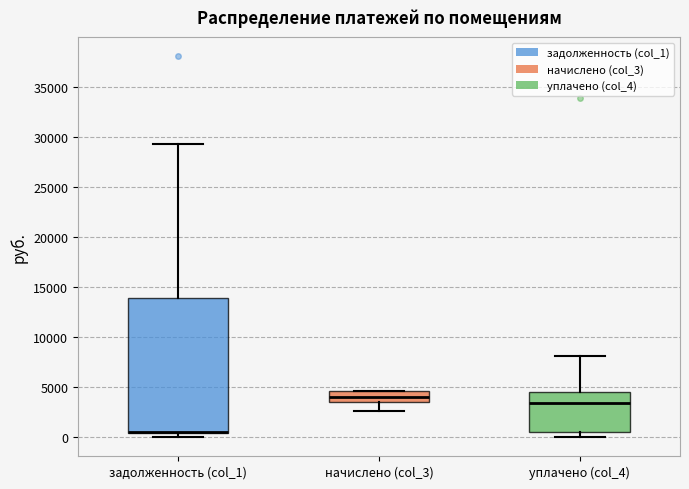

Comparing the boxes themselves (not the whiskers), which one is the tallest?

задолженность (col_1)